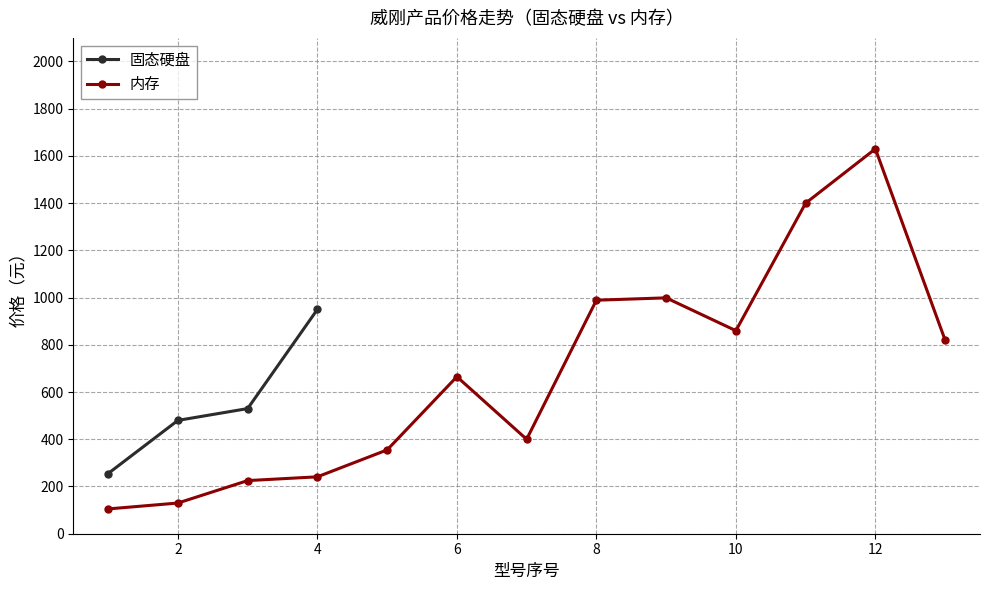

What is the difference between the second highest and minimum values?

275